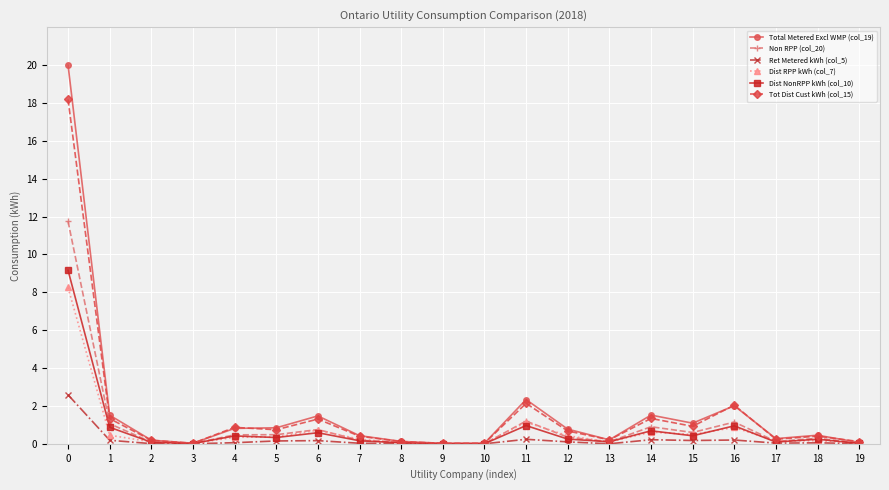

True or false: Non RPP (col_20) has more than 1 points higher than both neighbors.

True